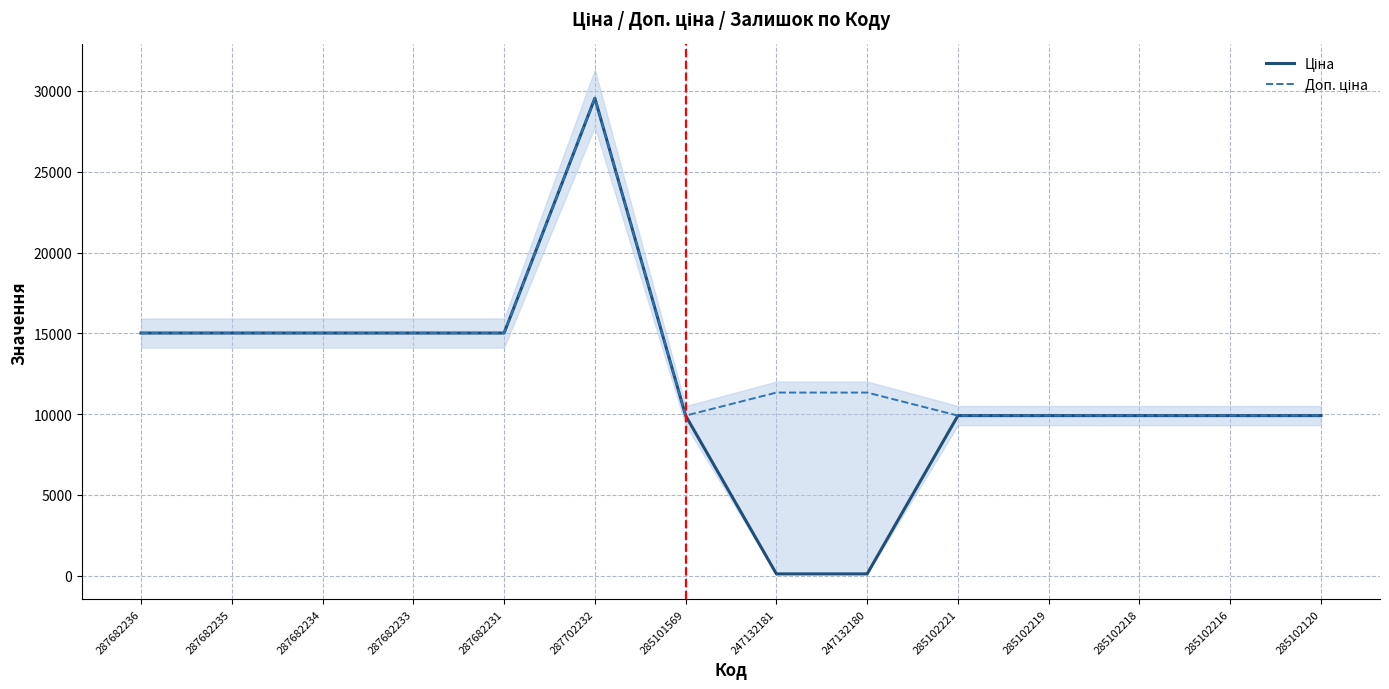

What is the value of the Ціна point at the 9th from the left?

113.3